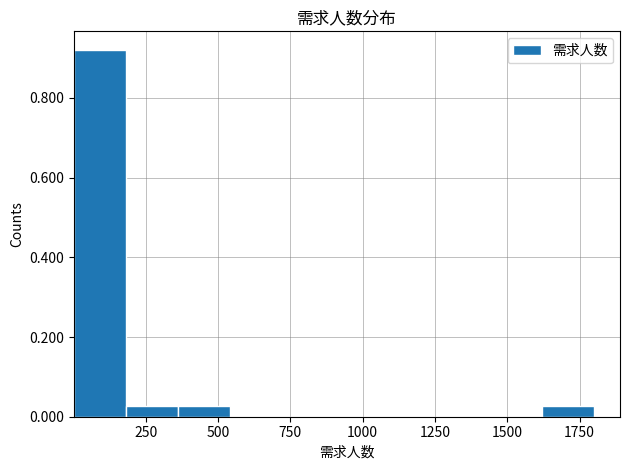

Around what value on the x-axis is the tallest bar? Give the approximate position of its centre, as read against the axis.

100